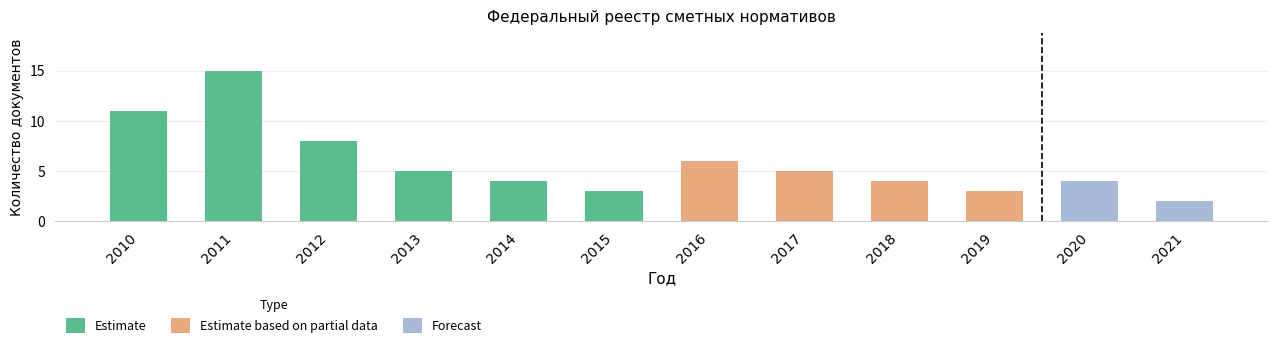

Reading left to right, what are all the values shown in this chart?

11	15	8	5	4	3	6	5	4	3	4	2